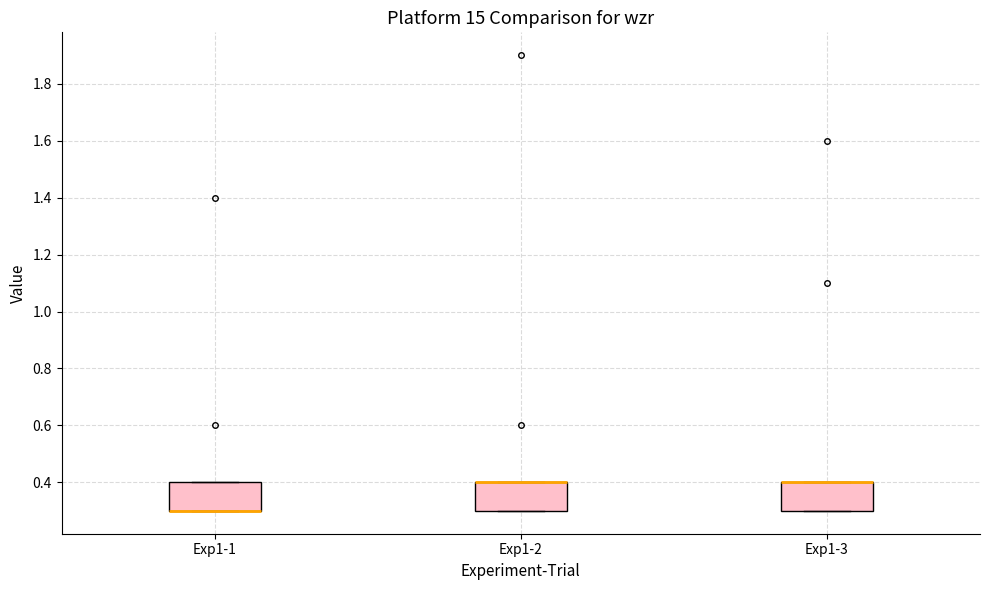

Where is the lower edge of the box for Exp1-3 on the y-axis? The values are not printed on the chart, so give them approximately, as read against the axis.

0.3